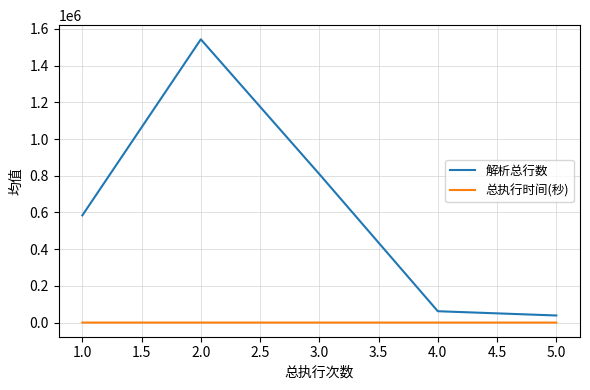

What is the maximum value shown in the chart?

1543145.8